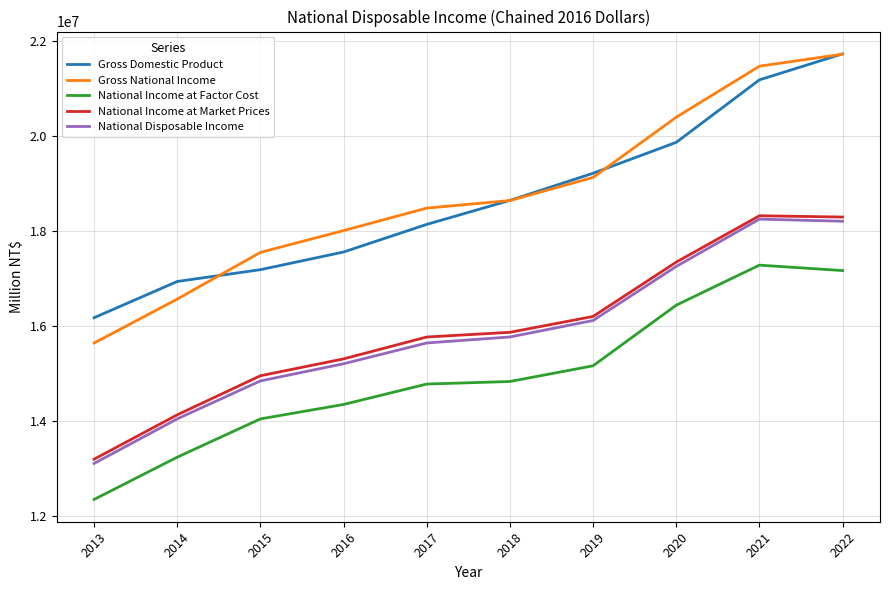

Which category has the lowest value in the Gross Domestic Product series?

2013